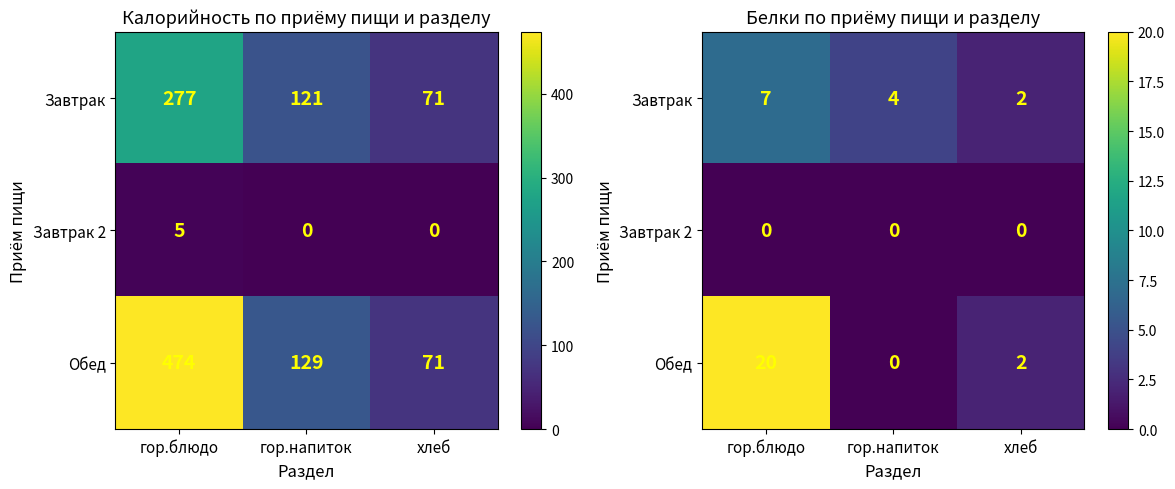

Which series changed the most between гор.блюдо and гор.напиток?

Обед